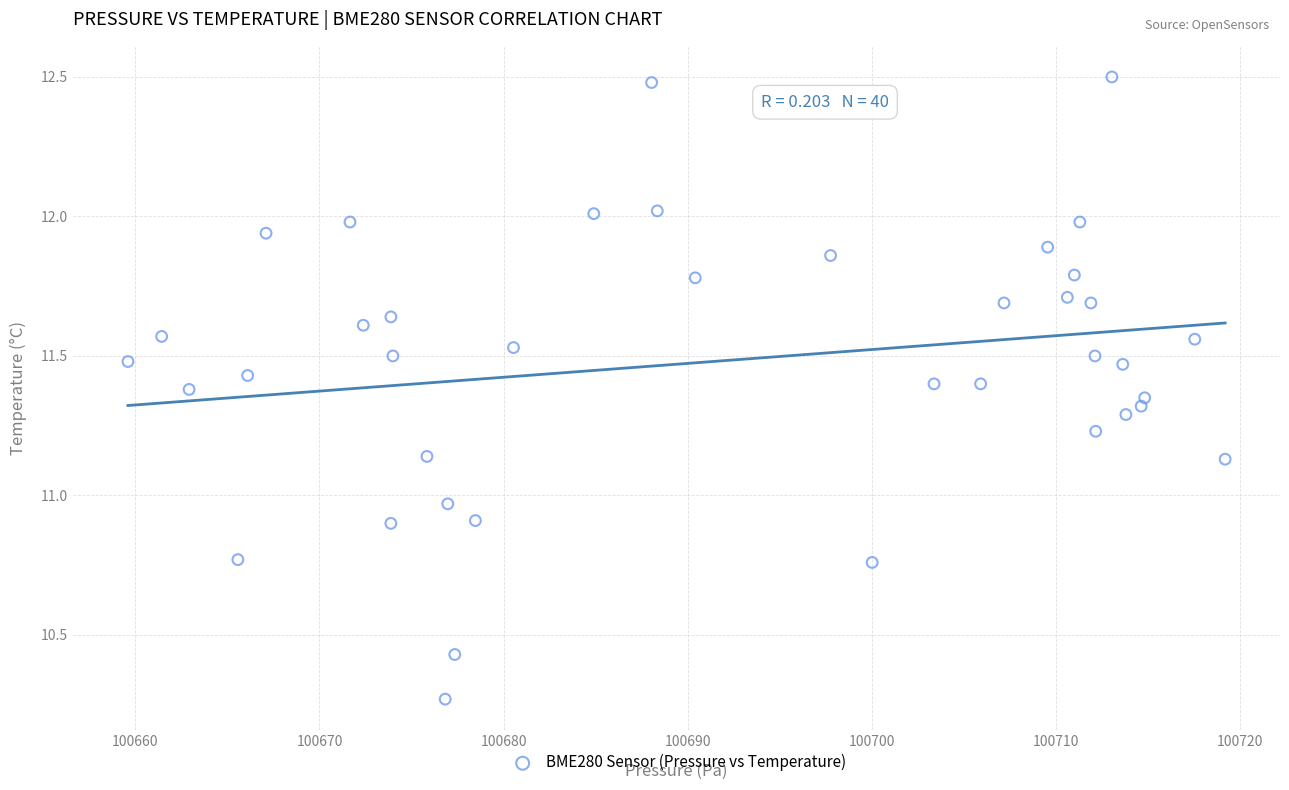

What is the range of X values (max minus min)?

59.6